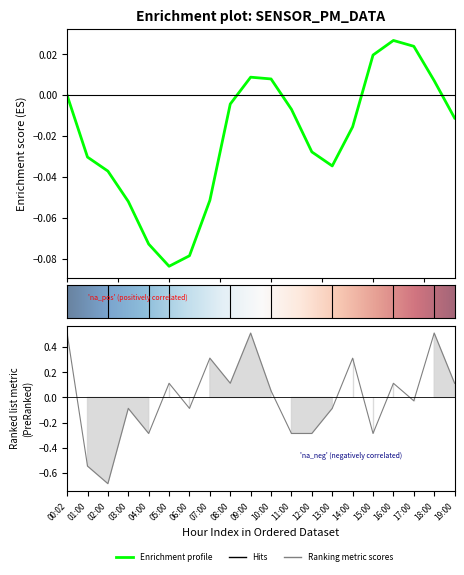

How many negative values are there?

10